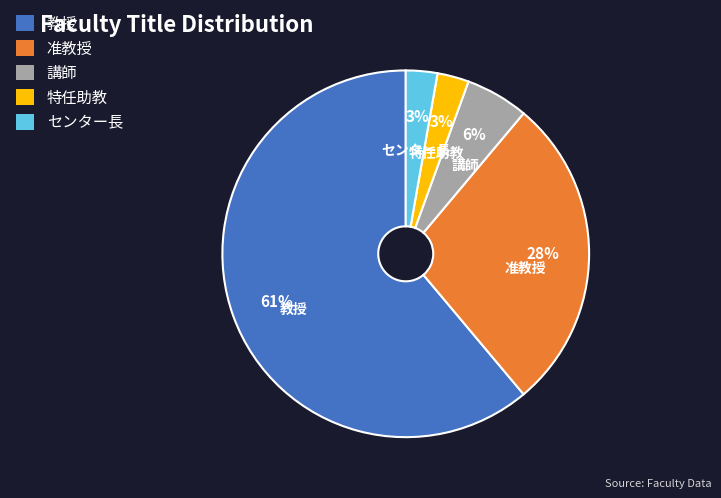

To the nearest percent, what percentage of the pie is 特任助教?

3%